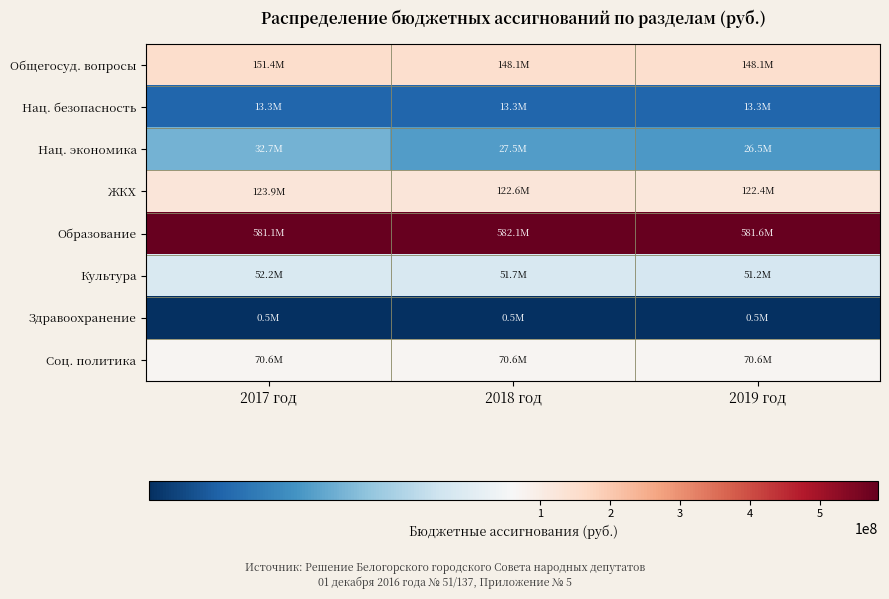

List the series in order of their peak value, highest first.

Образование, Общегосуд. вопросы, ЖКХ, Соц. политика, Культура, Нац. экономика, Нац. безопасность, Здравоохранение